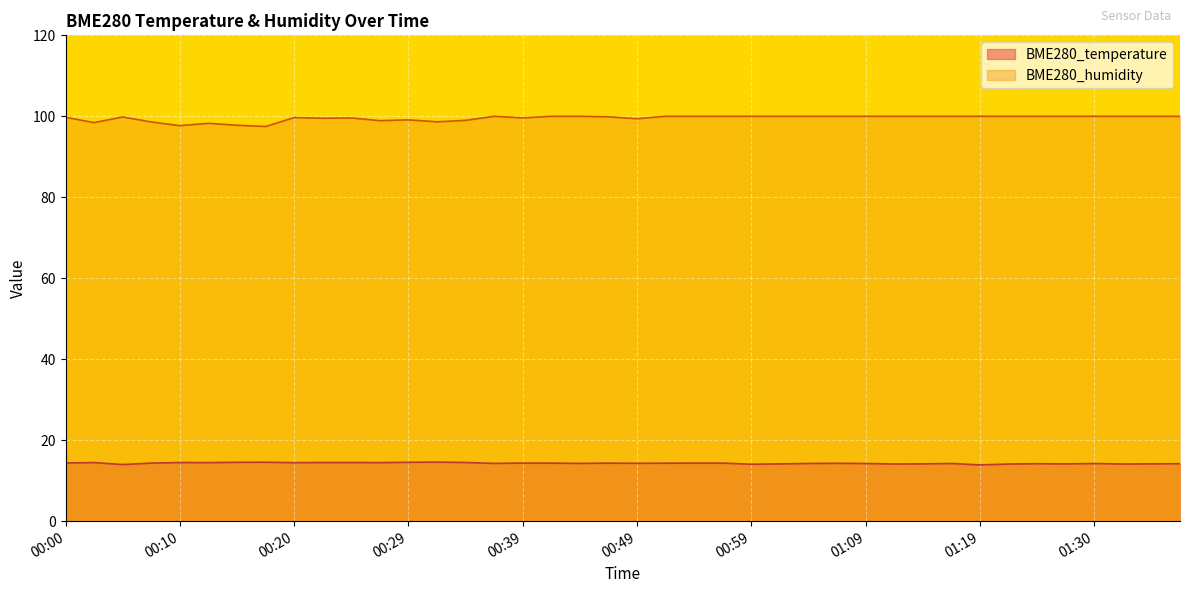

What are all the series names shown in the legend?

BME280_temperature, BME280_humidity